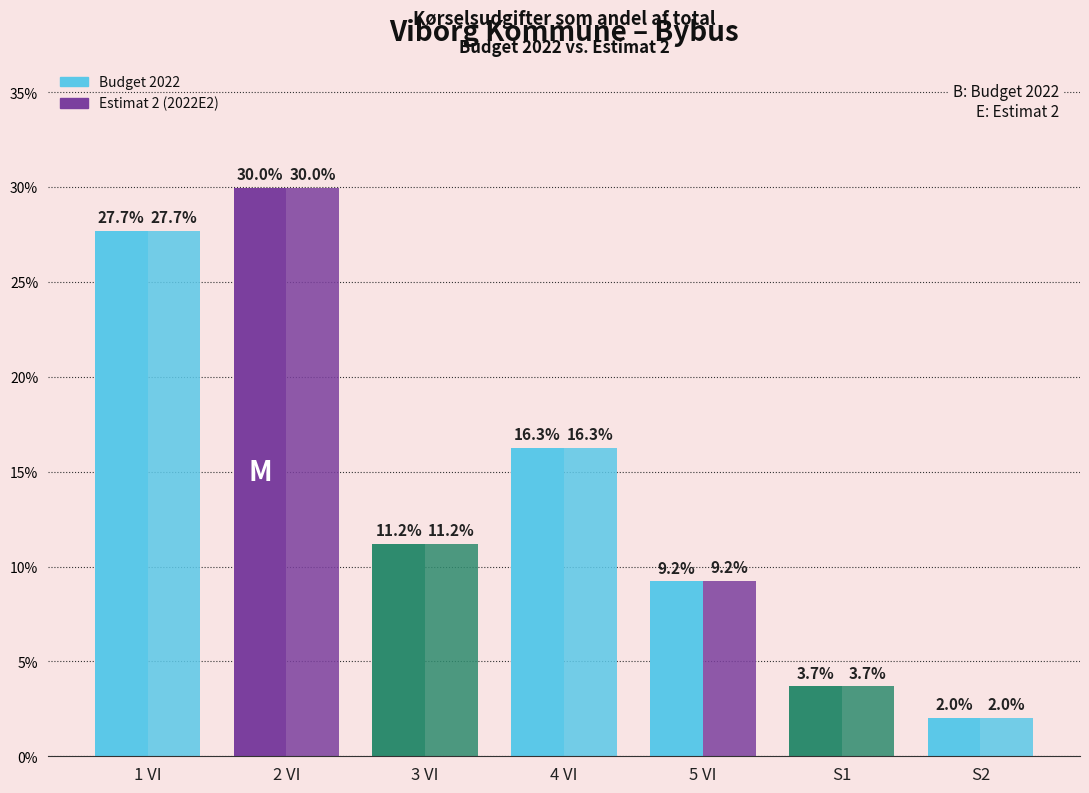

Is it true that Budget 2022 equals 2.0 at S2?

True